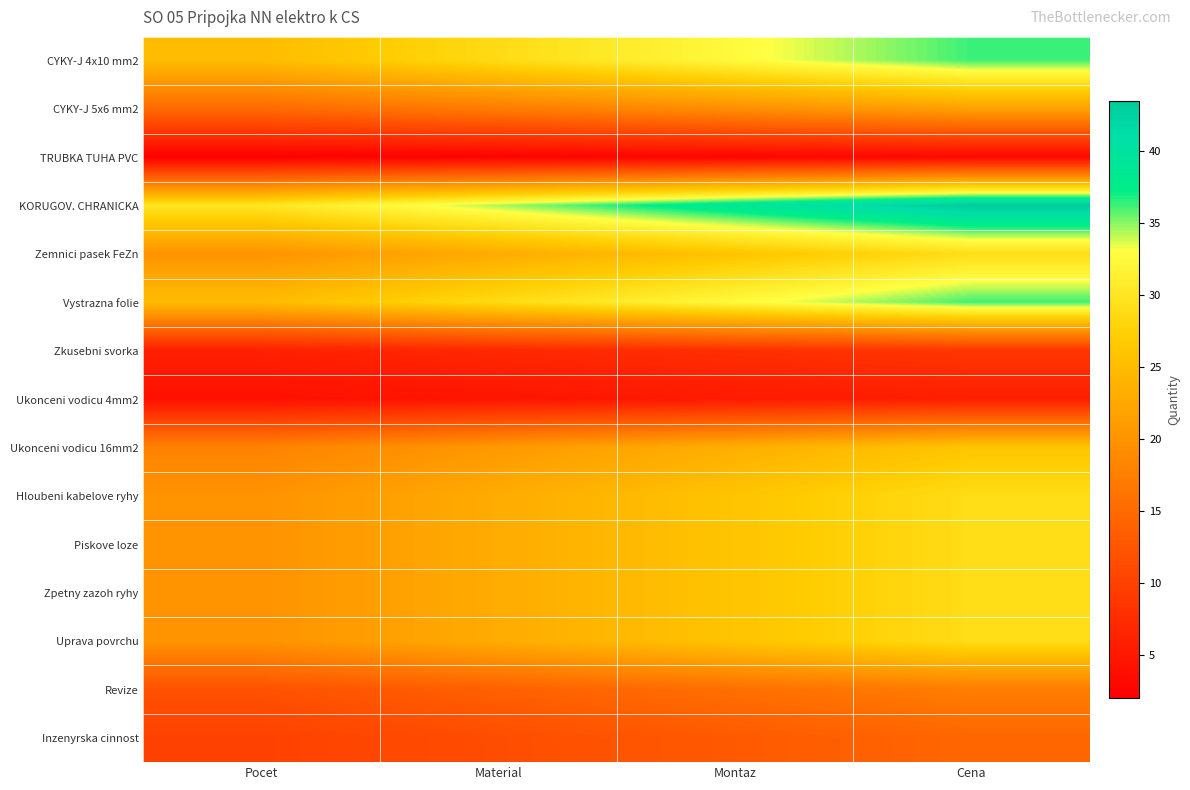

At Cena, list the series in order from largest to smallest.

KORUGOV. CHRANICKA, CYKY-J 4x10 mm2, Vystrazna folie, Zemnici pasek FeZn, Hloubeni kabelove ryhy, Piskove loze, Zpetny zazoh ryhy, Uprava povrchu, Ukonceni vodicu 16mm2, CYKY-J 5x6 mm2, Revize, Inzenyrska cinnost, Zkusebni svorka, Ukonceni vodicu 4mm2, TRUBKA TUHA PVC